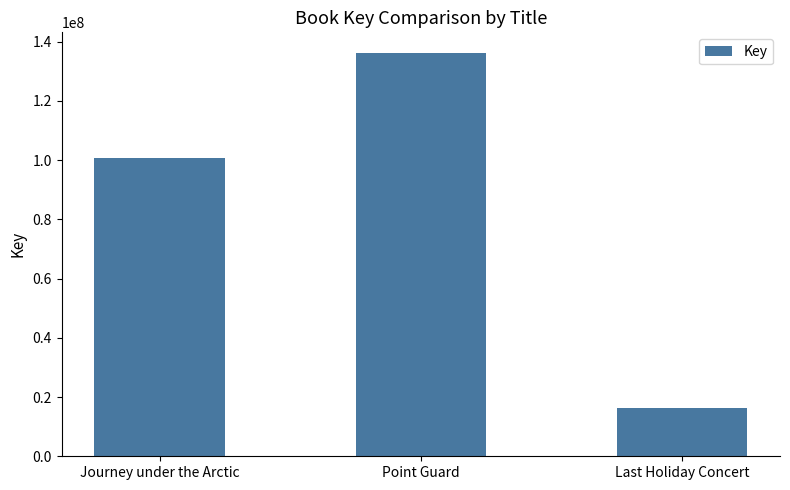

The chart shows a value of 100668089 at Journey under the Arctic. True or false?

True